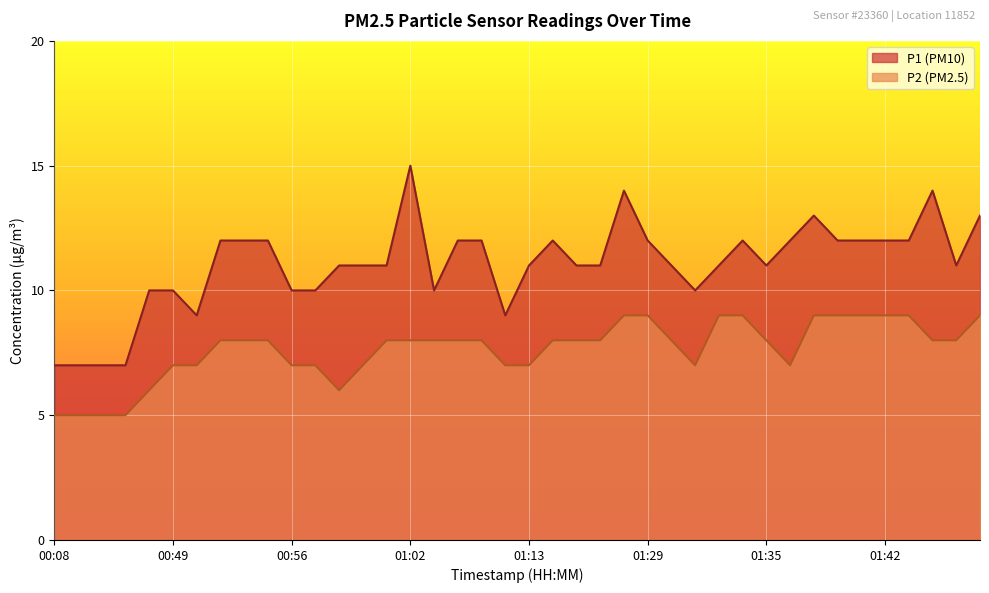

How many lines are shown in the chart?

2